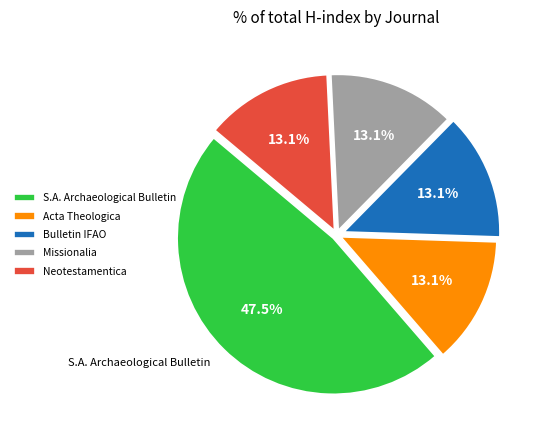

The Neotestamentica slice represents 8% of the pie. True or false?

False